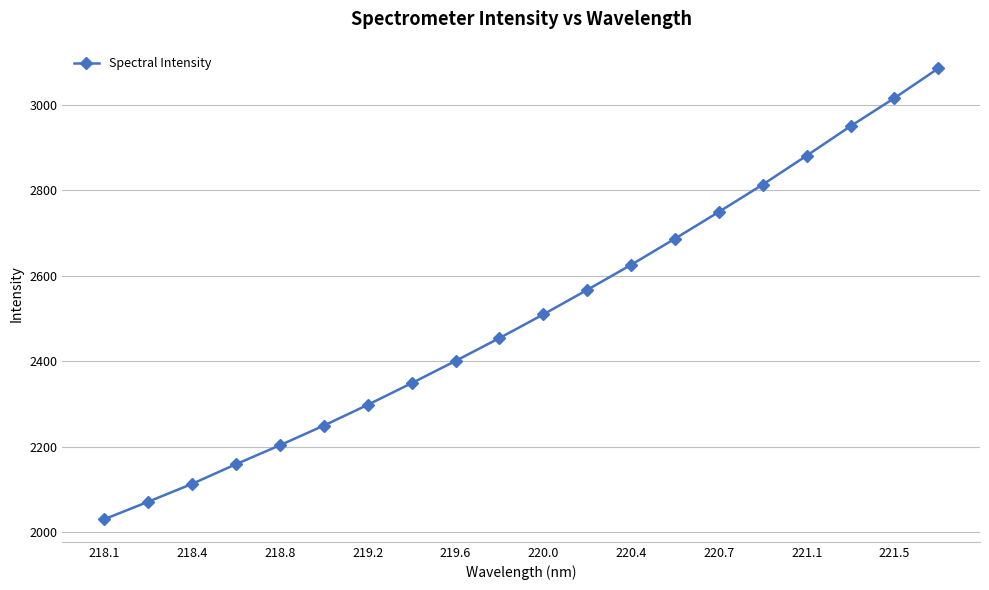

What is the value of the 11th point from the left?

2509.6